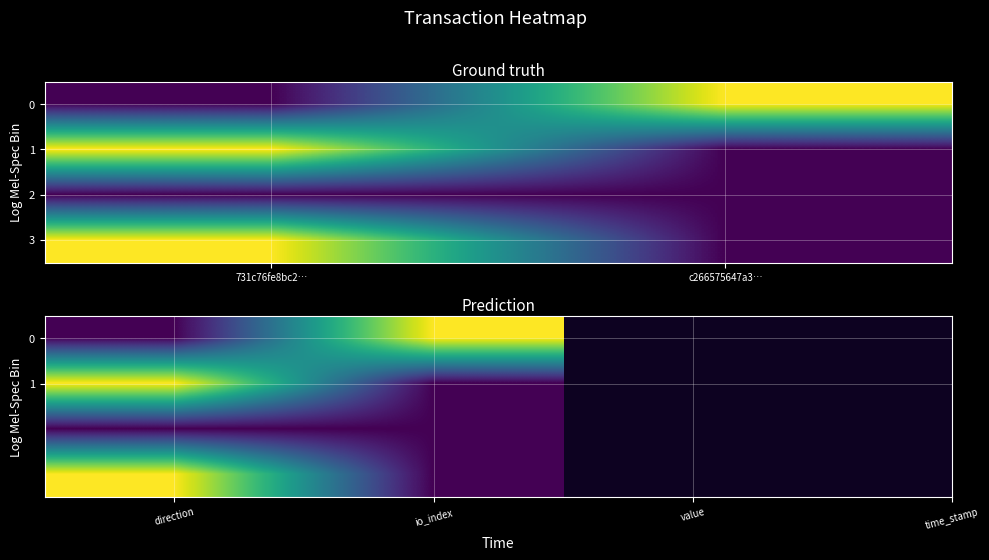

Is the value of 0 at io_index greater than the value of 1 at io_index?

Yes